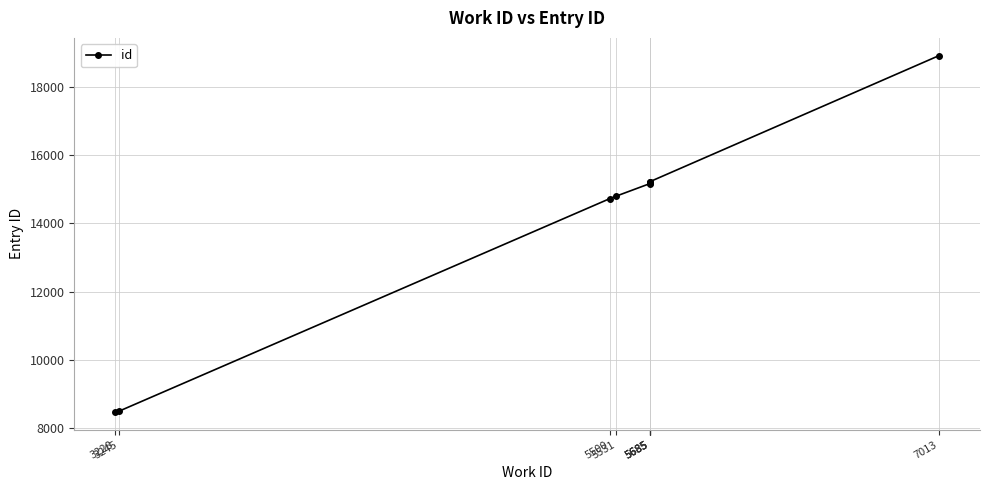

How many series are shown in this chart?

1